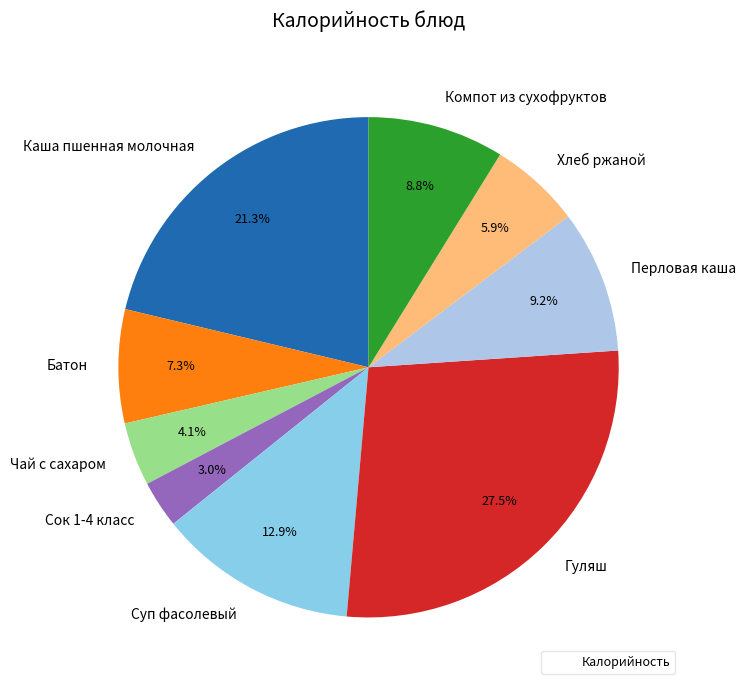

Is there a majority slice in this chart?

No